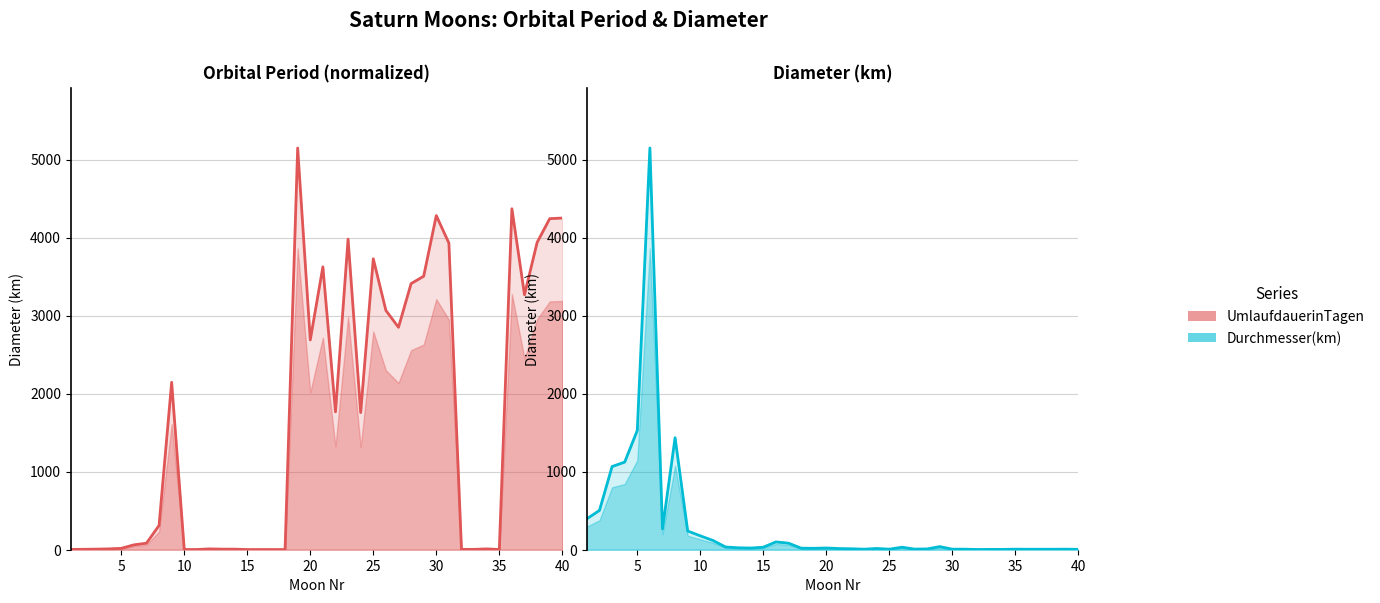

Which series has the largest total across all categories?

UmlaufdauerinTagen